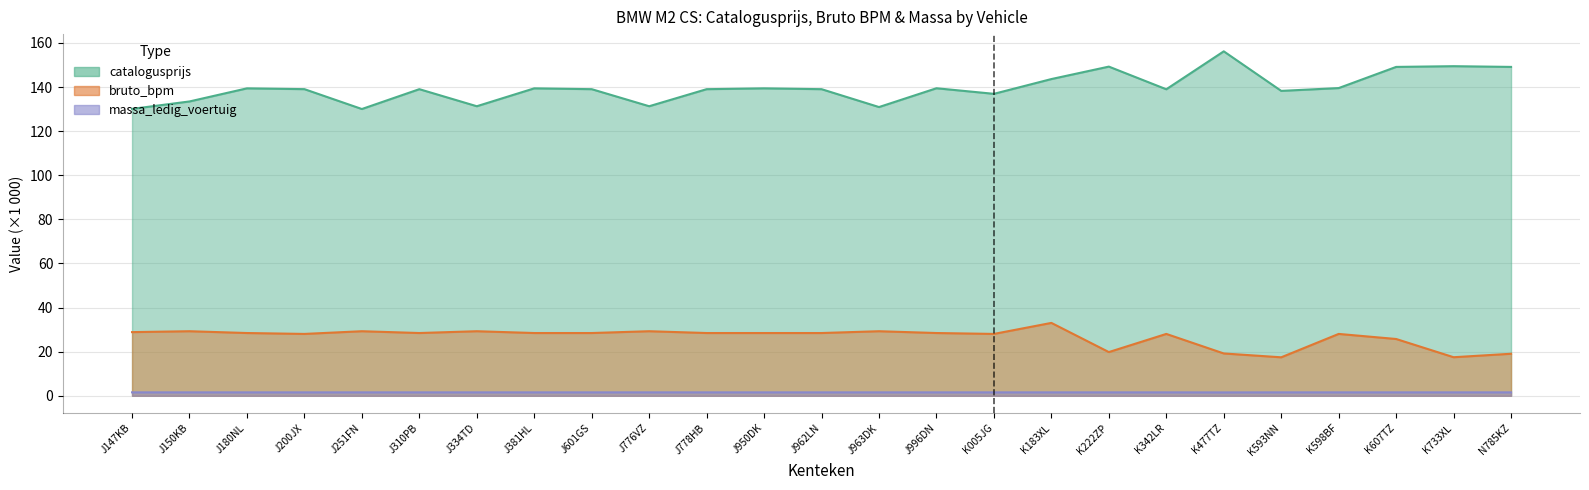

How many lines are shown in the chart?

3